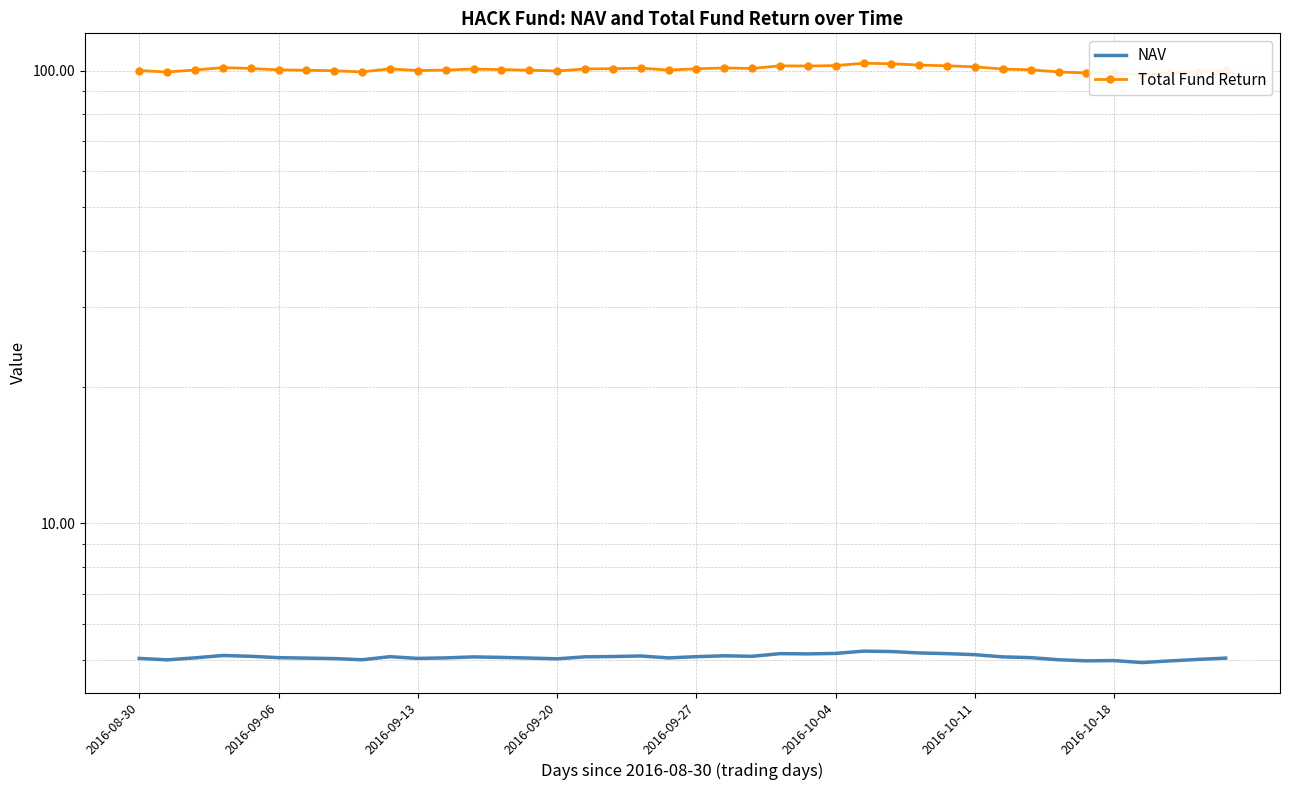

Rank the series by their average value, from highest to lowest.

Total Fund Return, NAV